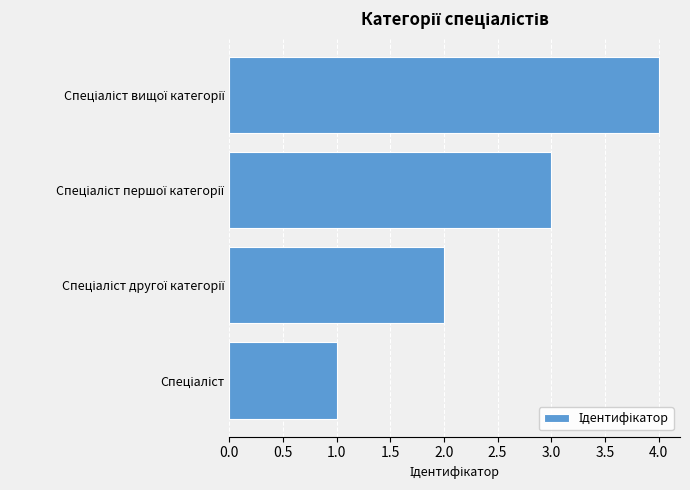

What is the maximum value shown in the chart?

4